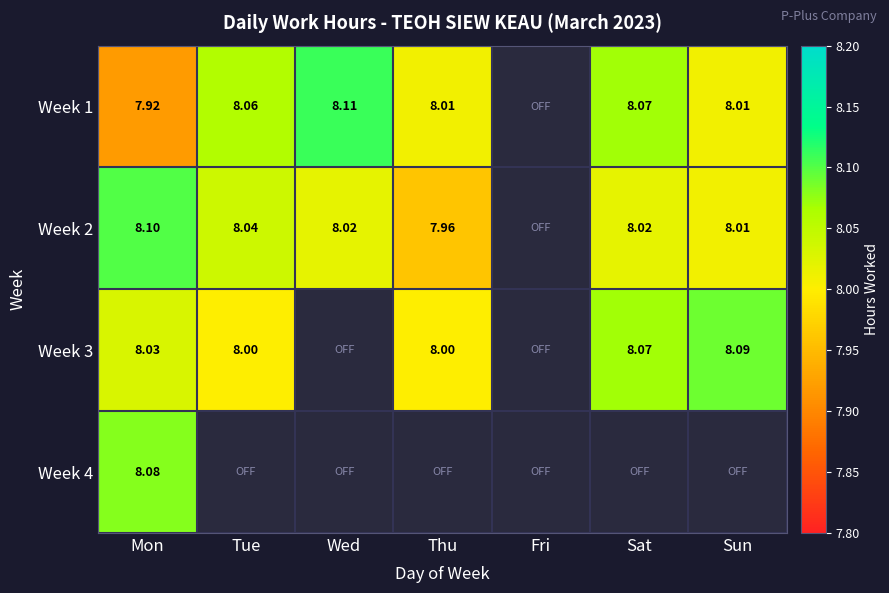

At Wed, list the series in order from largest to smallest.

Week 1, Week 2, Week 3, Week 4